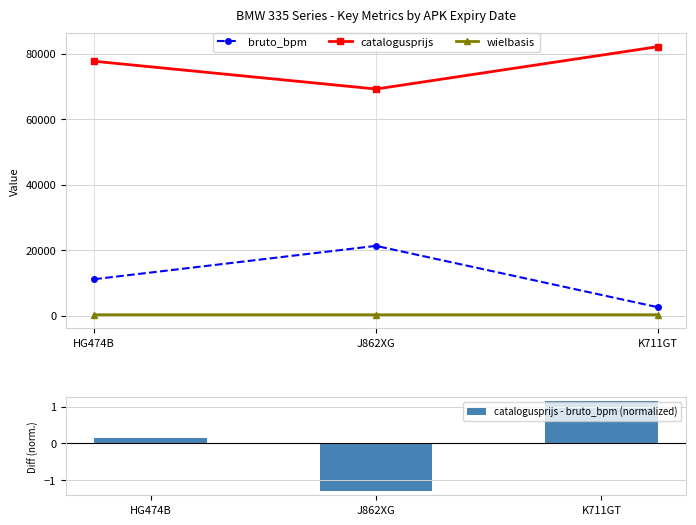

Reading right to left, transcribe all the data shown in this chart.

bruto_bpm: 2584.0	21323.0	11140.0
catalogusprijs: 82176.0	69241.0	77729.0
wielbasis: 275.0	276.0	277.0
catalogusprijs - bruto_bpm (normalized): 1.1	-1.3	0.1